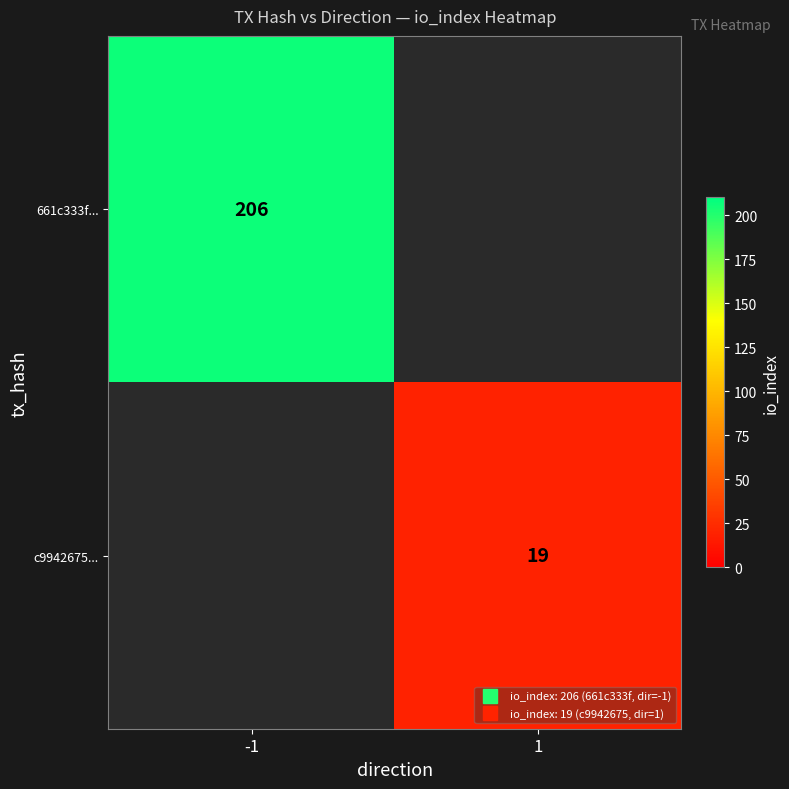

Which label corresponds to the largest value in the chart?

-1